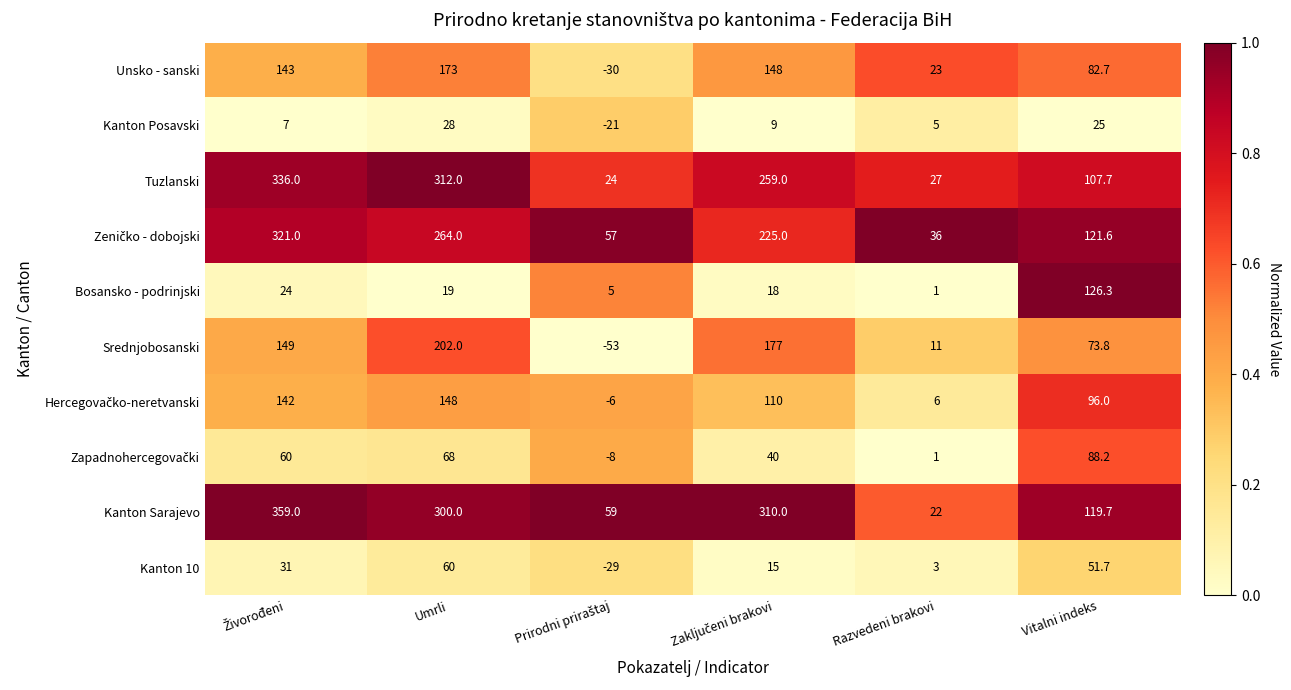

What is the spread (max minus min) of values at Vitalni indeks?

101.3